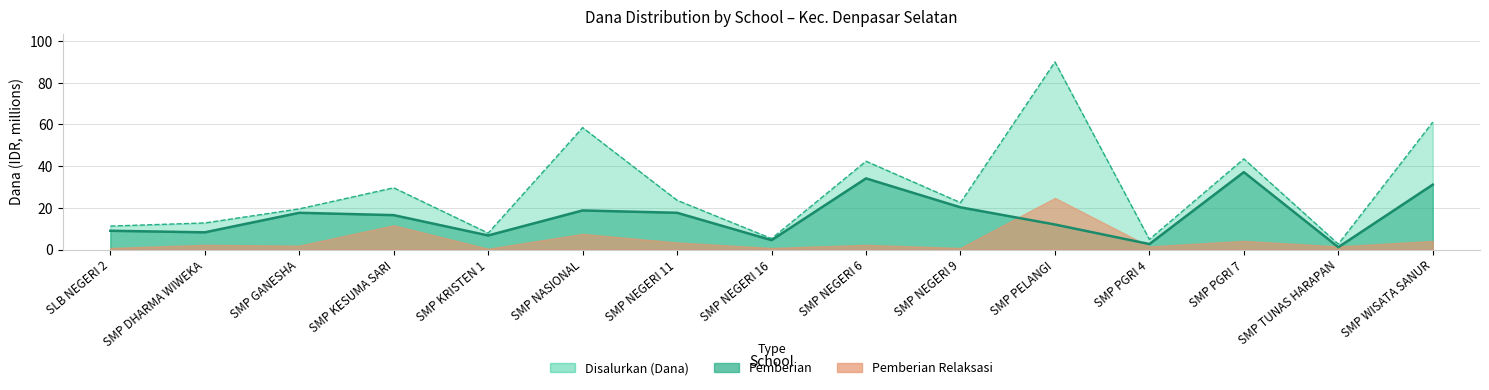

What is the average value of the Pemberian series?

15.8